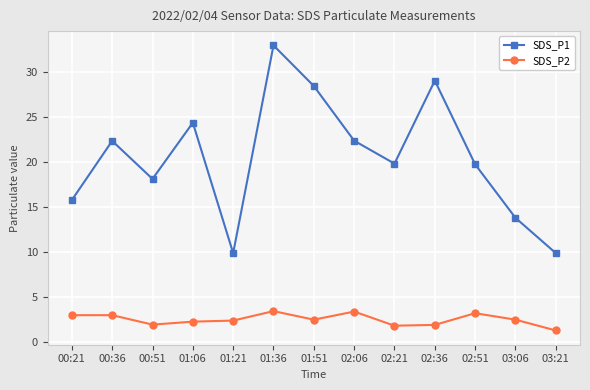

What is the label of the 7th point from the right?

01:51